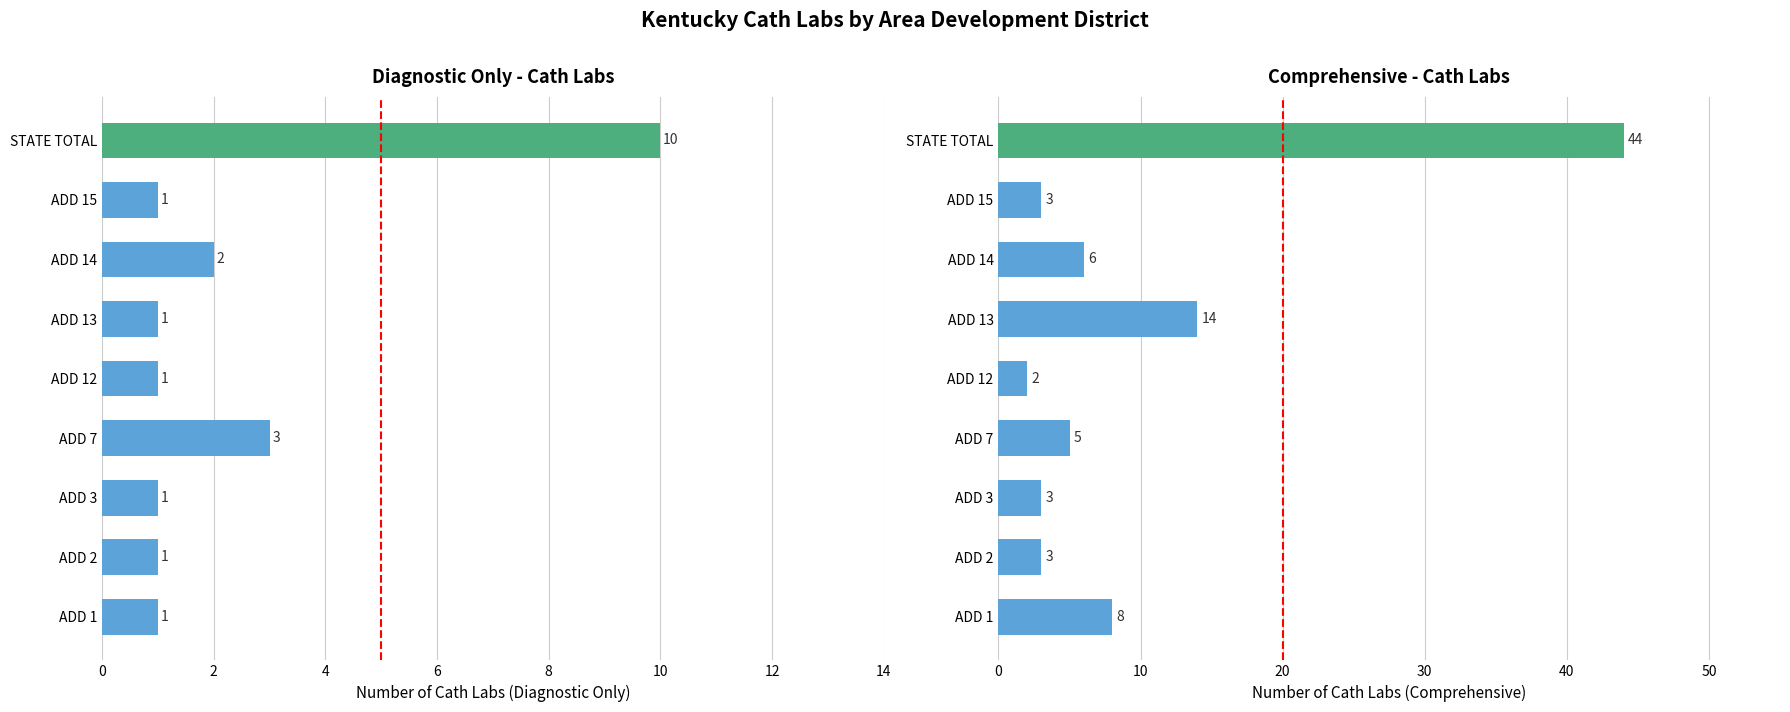

List the series in order of their overall mean, lowest first.

Diagnostic Only, Comprehensive